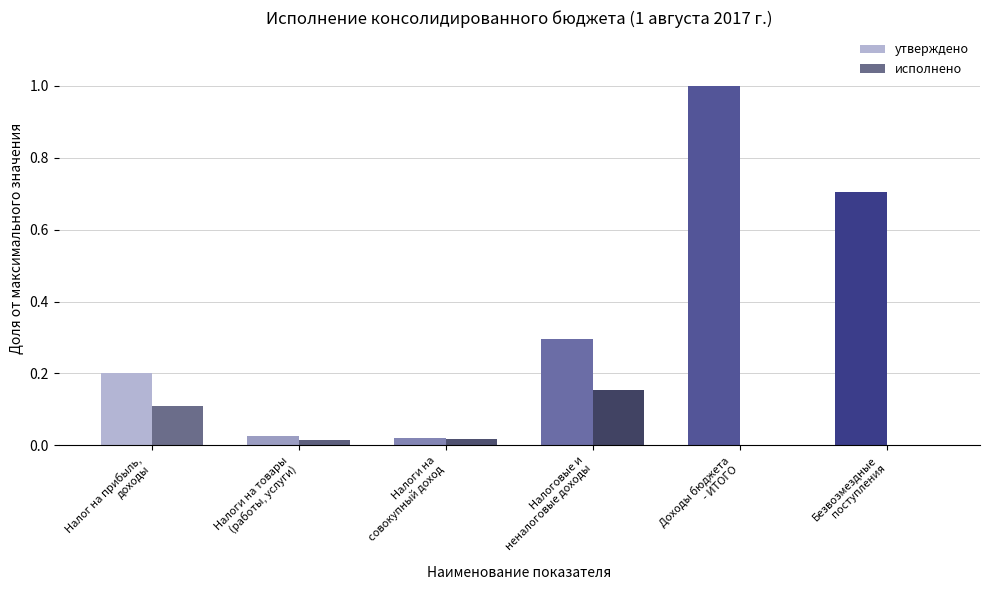

What is the sum of all исполнено values?

0.3